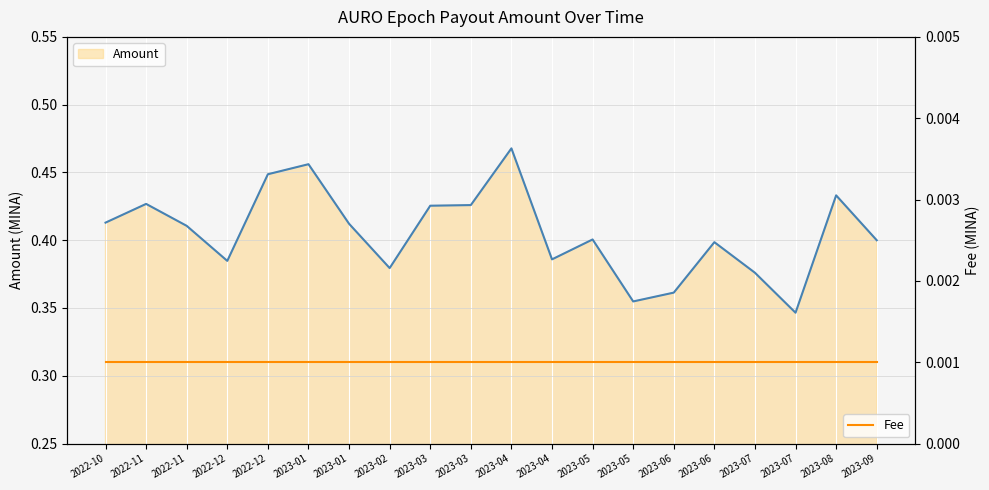

How many lines are shown in the chart?

2